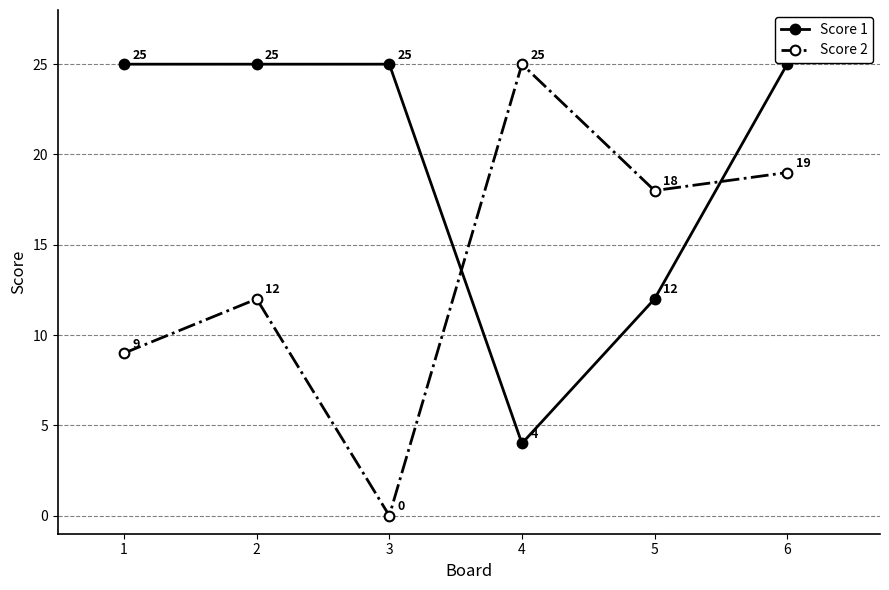

How many interior local peaks does the Score 2 series have?

2